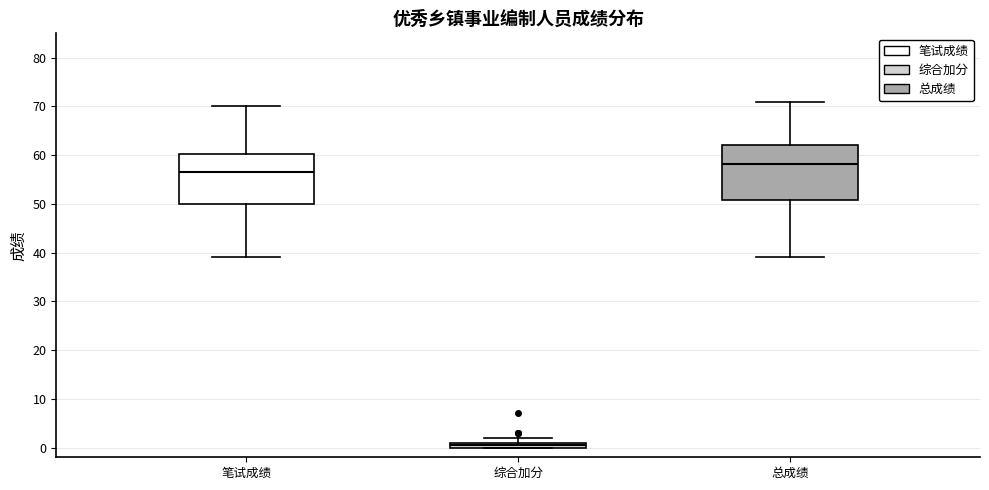

Where is the lower edge of the box for 综合加分 on the y-axis? The values are not printed on the chart, so give them approximately, as read against the axis.

0